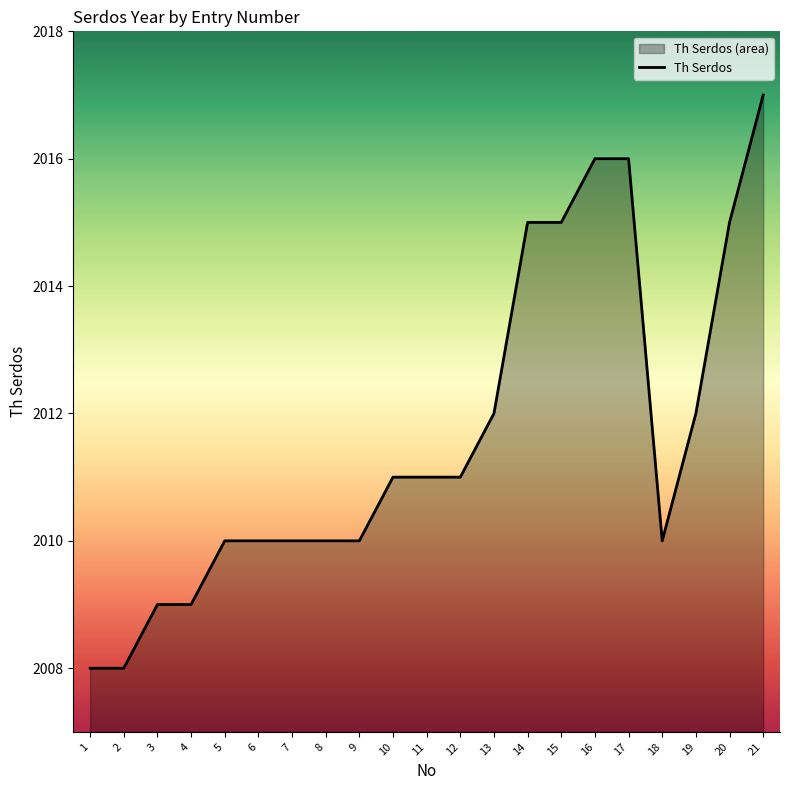

List the labels in order of value, largest first.

21, 16, 17, 14, 15, 20, 13, 19, 10, 11, 12, 5, 6, 7, 8, 9, 18, 3, 4, 1, 2